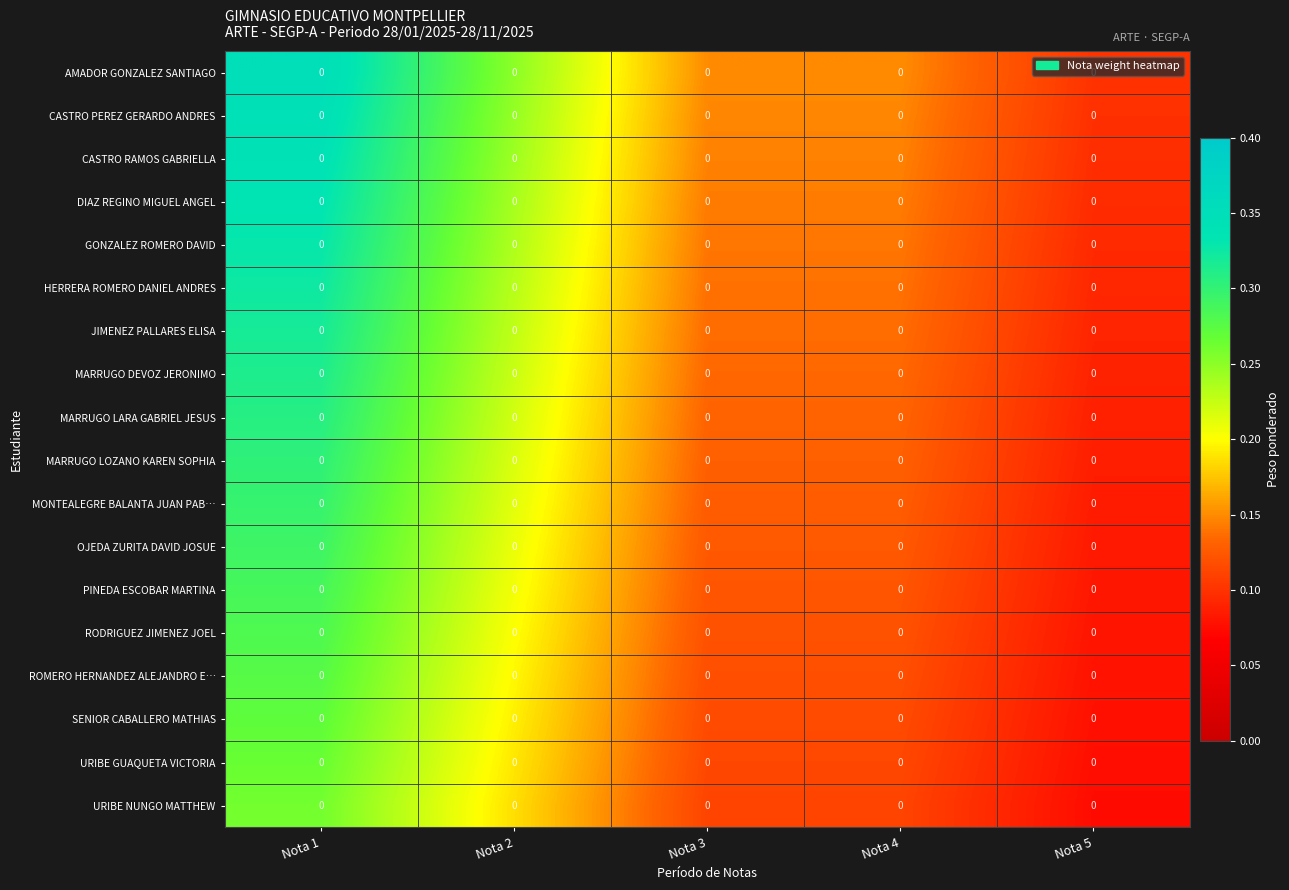

What is the minimum value for JIMENEZ PALLARES ELISA?

0.1